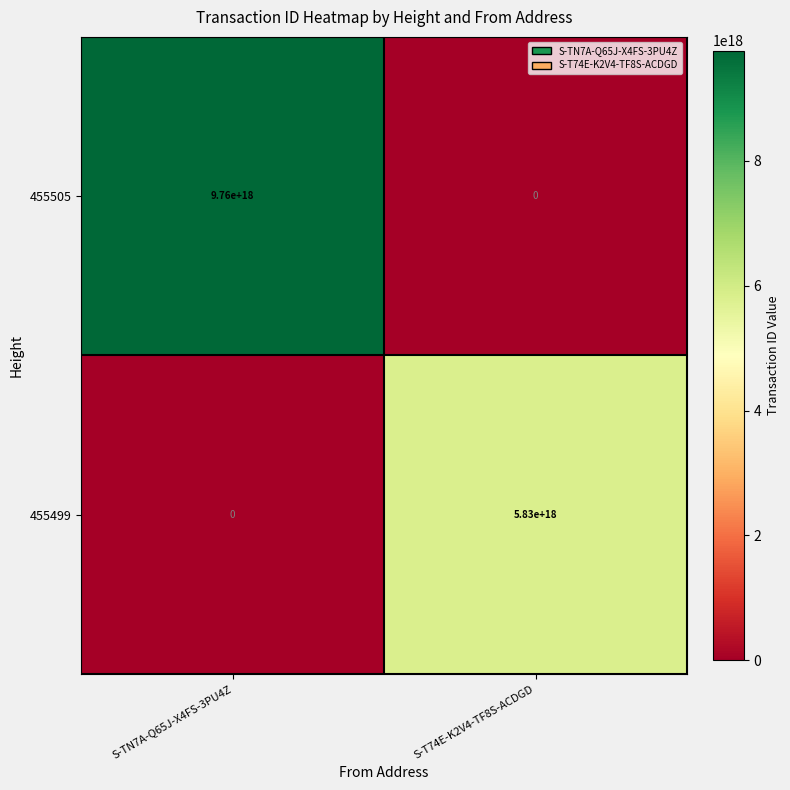

At which category does the chart reach its peak across all series?

S-TN7A-Q65J-X4FS-3PU4Z